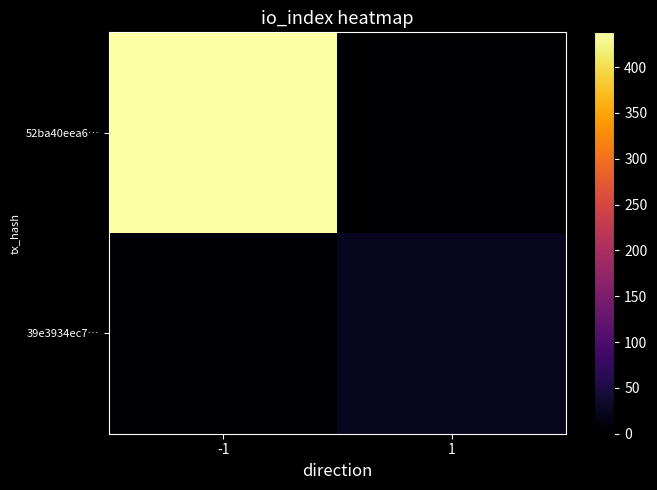

Rank the series by their maximum value, from lowest to highest.

39e3934ec7…, 52ba40eea6…